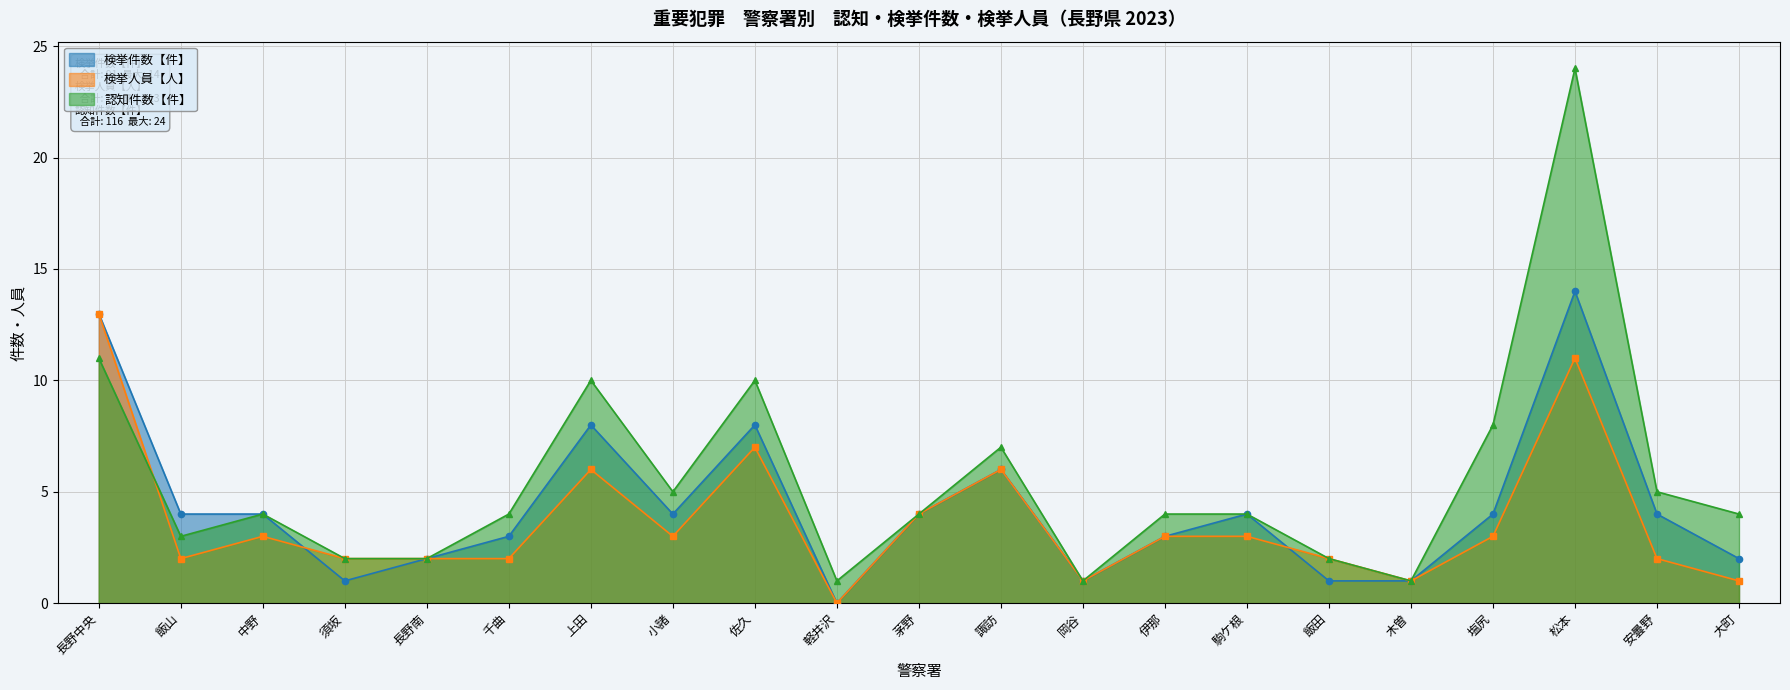

What is the label of the 5th point from the left?

長野南